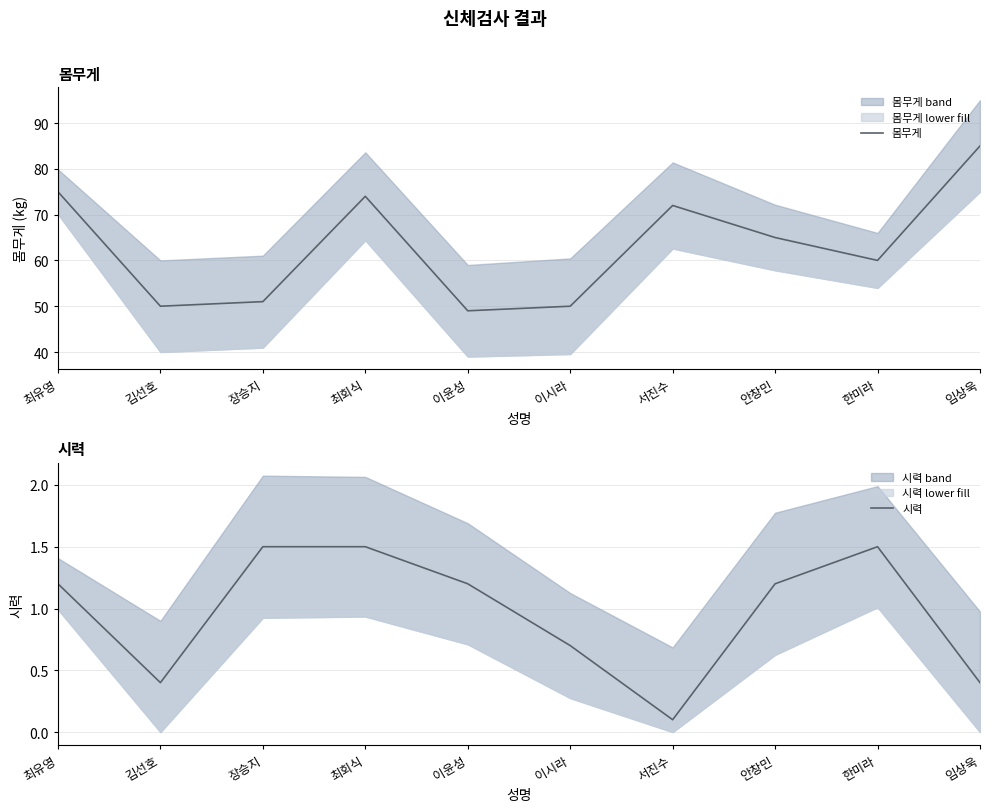

At which category is the sum across all series the highest?

임상욱